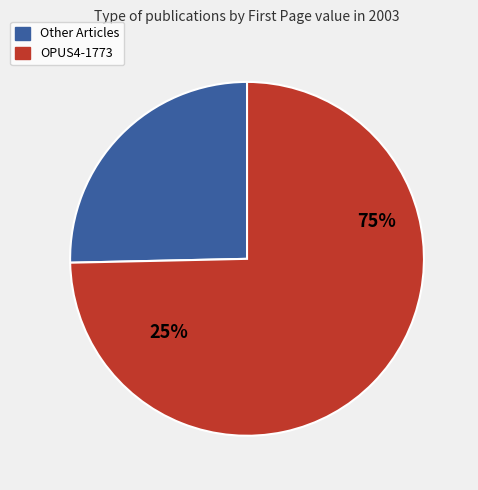

Which category accounts for the majority?

OPUS4-1773